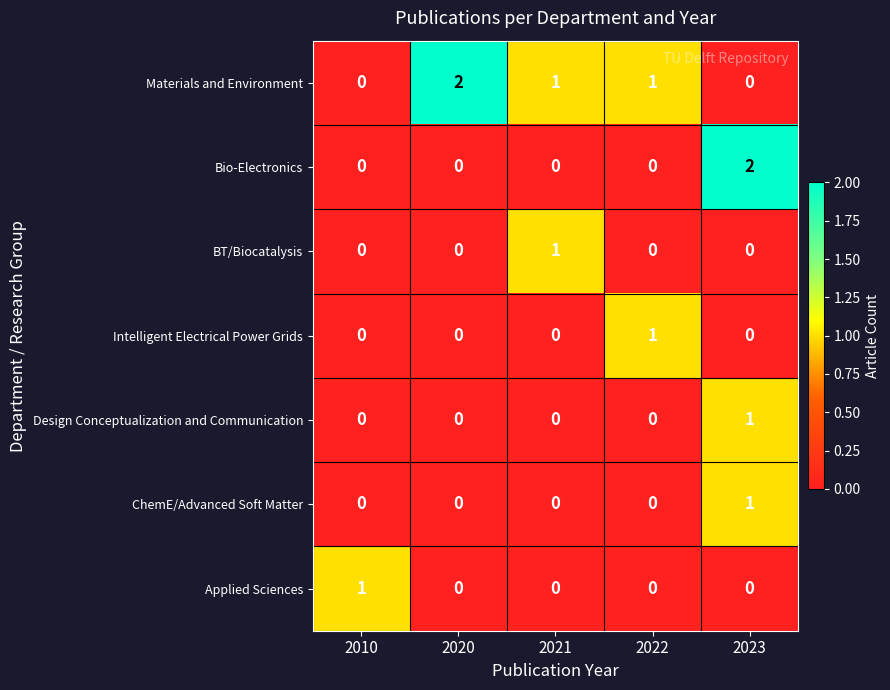

How many Intelligent Electrical Power Grids values are between 0 and 1?

5